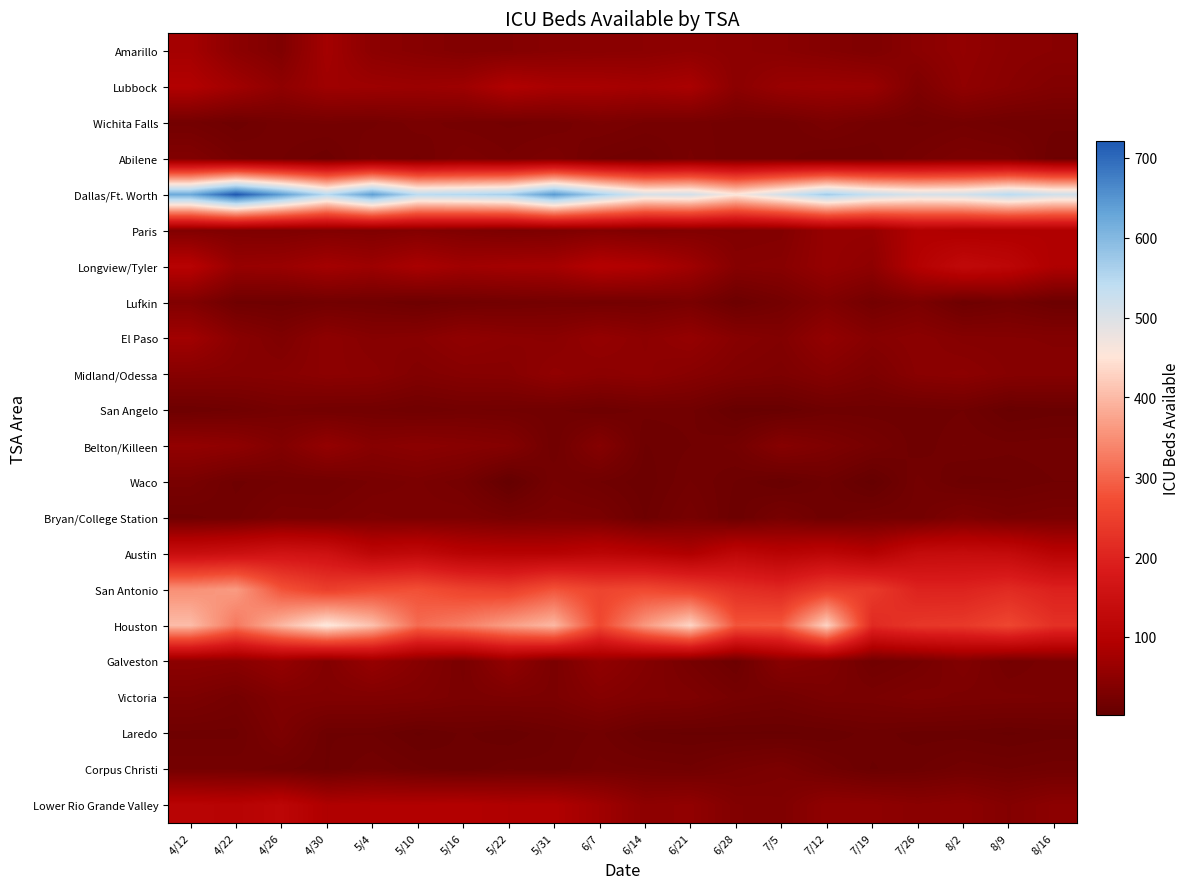

How many categories are shown in the chart?

20